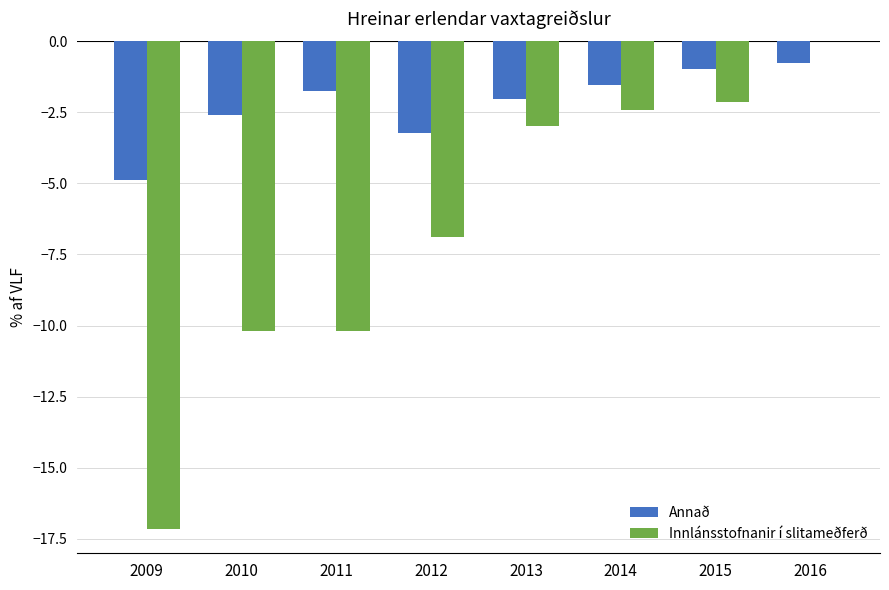

Reading right to left, extract all data points from this chart.

Annað: -0.8	-1.0	-1.5	-2.0	-3.2	-1.7	-2.6	-4.9
Innlánsstofnanir í slitameðferð: 0.0	-2.1	-2.4	-3.0	-6.9	-10.2	-10.2	-17.2